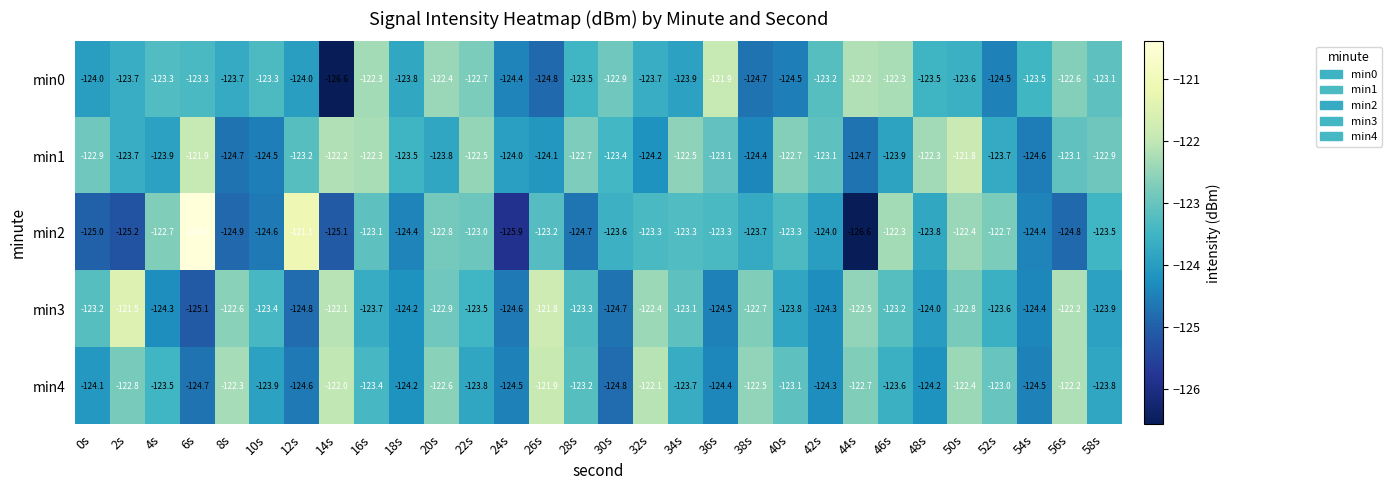

The min3 series shows -123.6 at 52s. True or false?

True